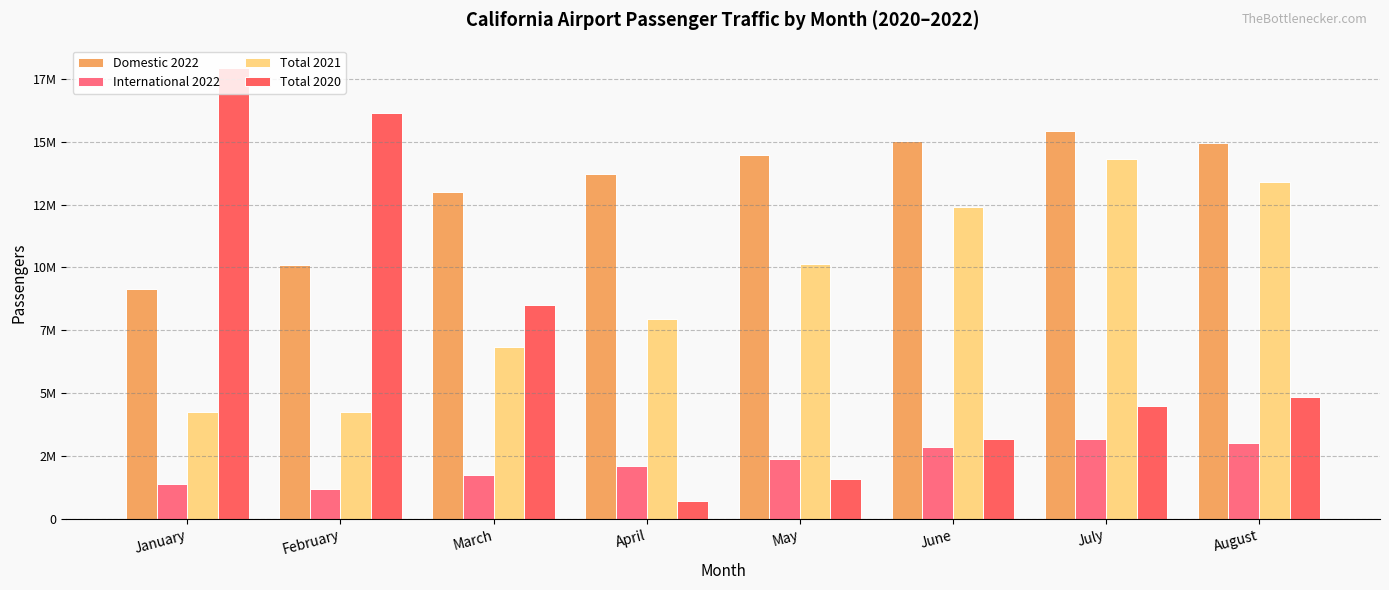

At which label does Total 2021 first exceed 10125888?

June